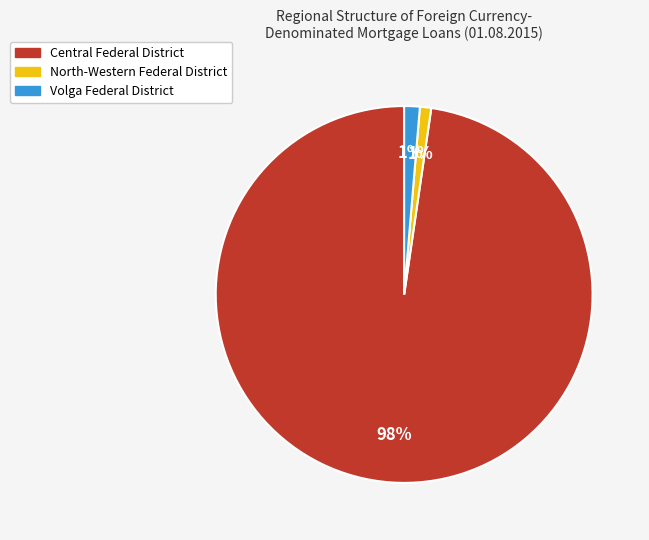

Is there a majority slice in this chart?

Yes